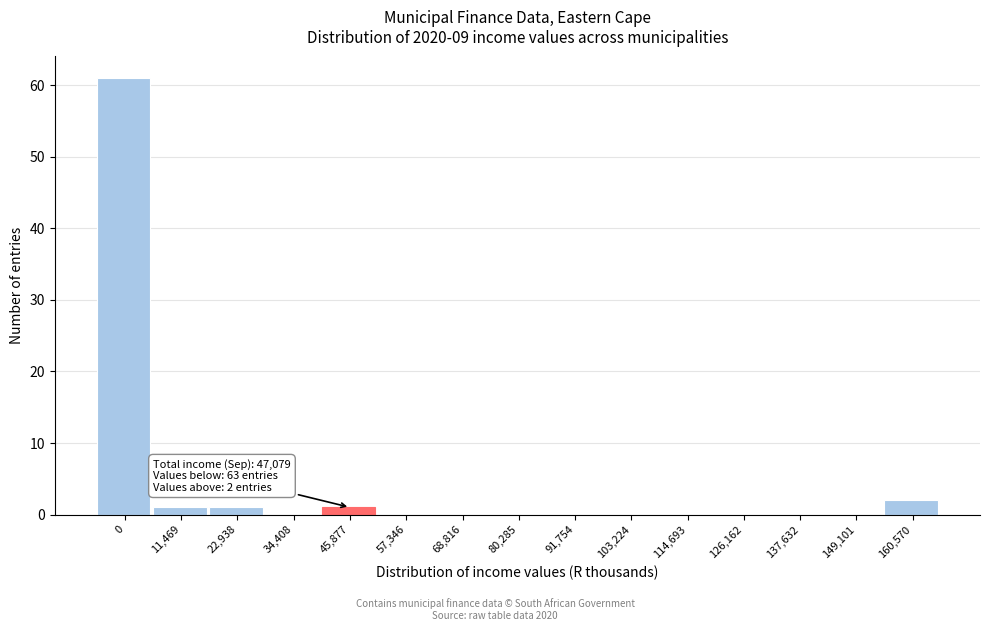

Reading left to right, list all the values displayed in this chart.

0=61	11,469=1	22,938=1	34,408=0	45,877=1	57,346=0	68,816=0	80,285=0	91,754=0	103,224=0	114,693=0	126,162=0	137,632=0	149,101=0	160,570=2